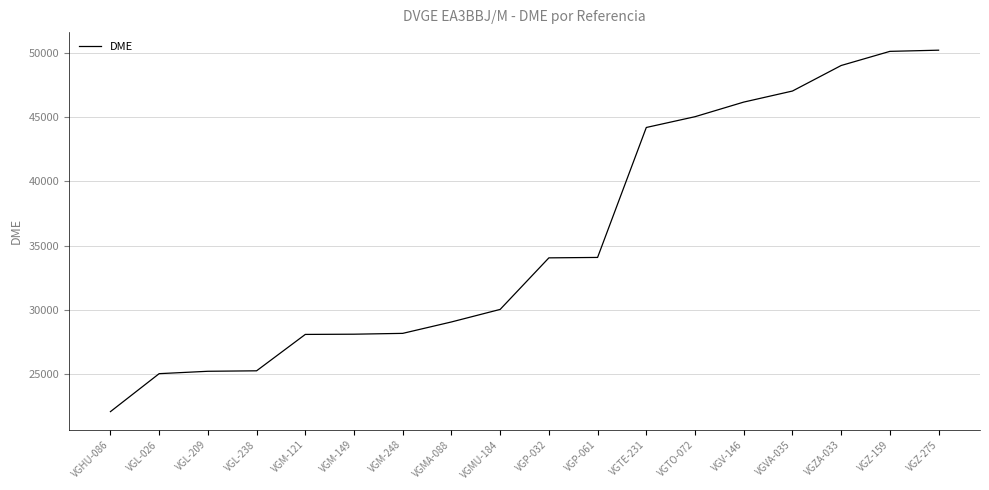

How many values are below 34047?

9